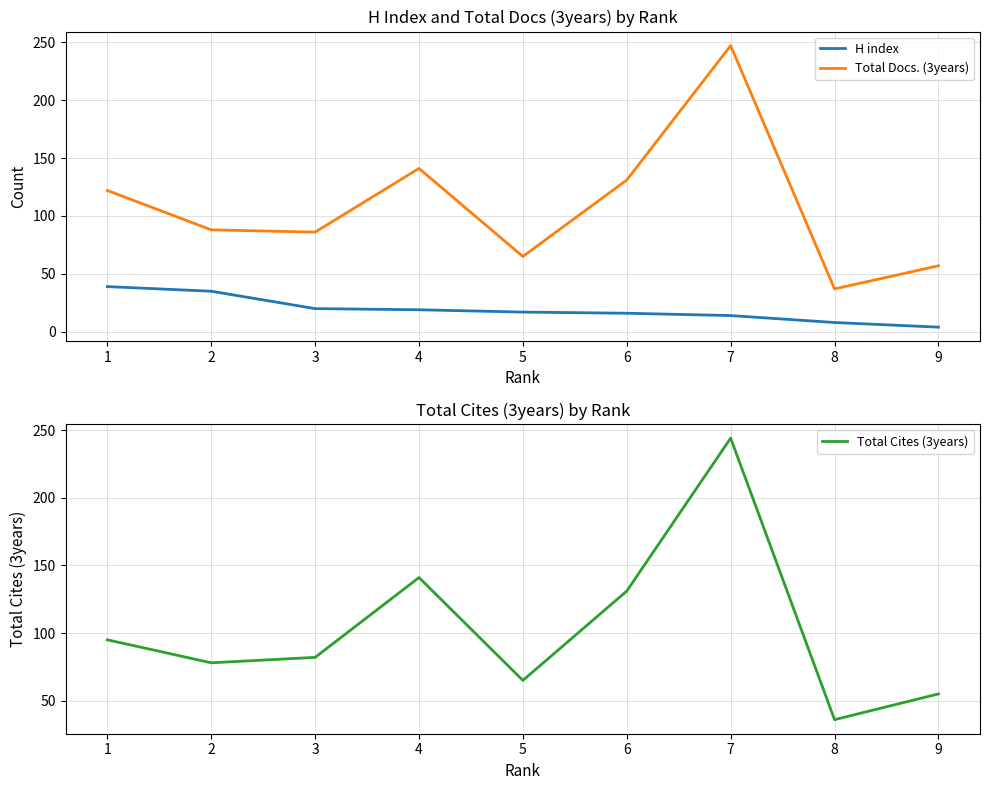

How many series are shown in this chart?

3